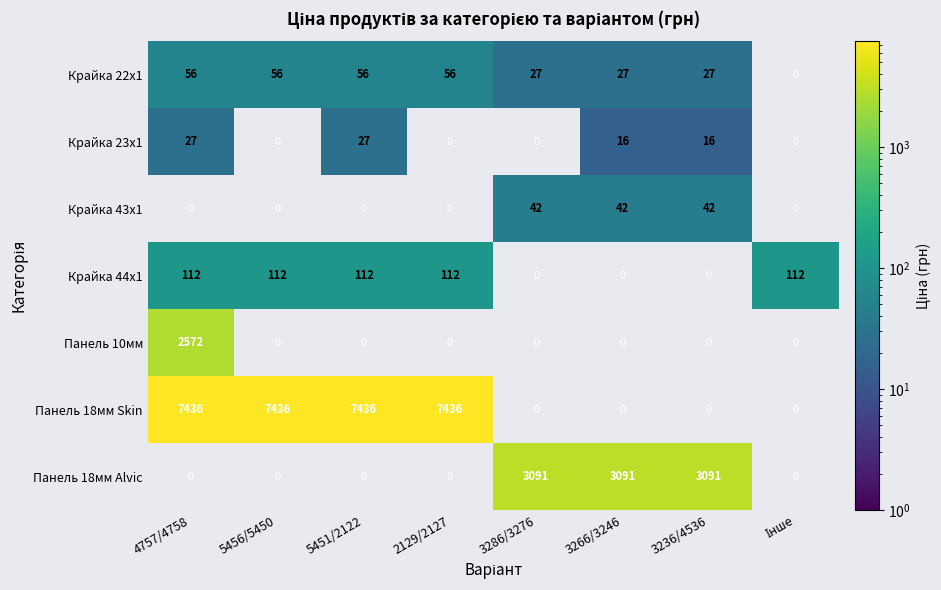

The Крайка 43x1 series shows 42 at 3236/4536. True or false?

True